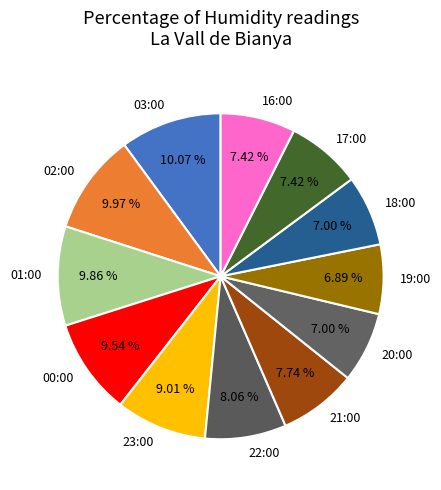

How many slices are in this pie chart?

12